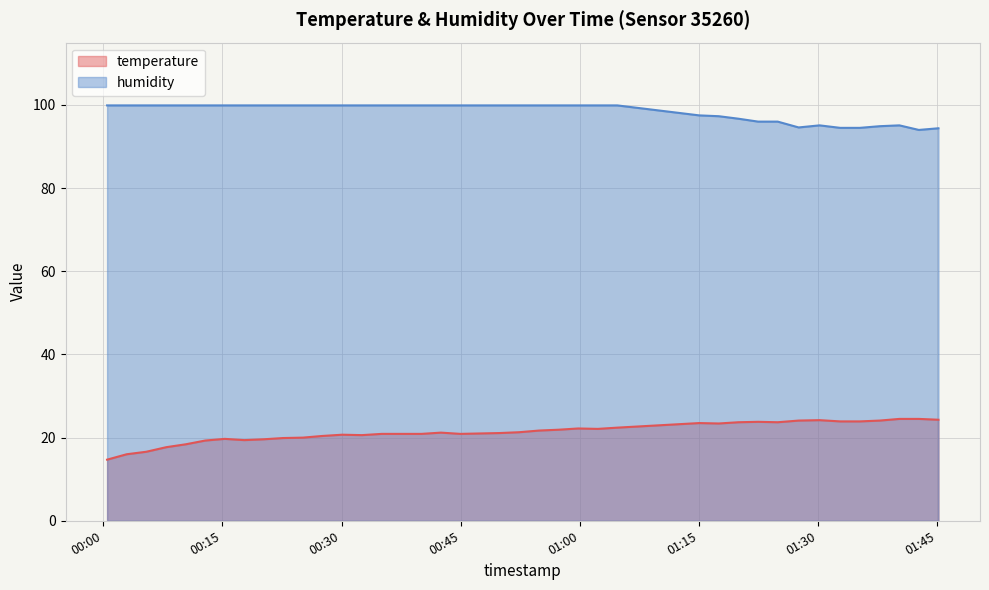

How many series are shown in this chart?

2